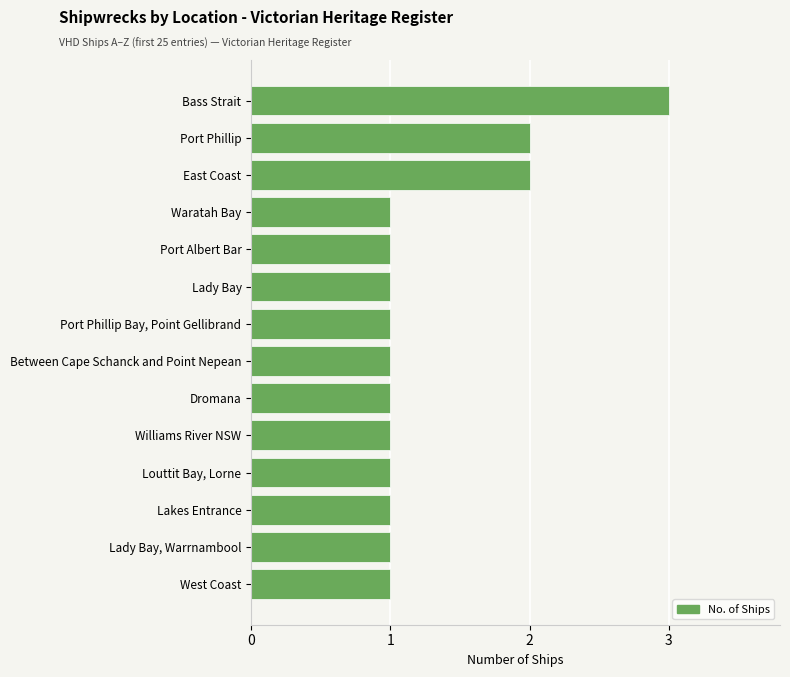

What is the difference between the second highest and second lowest values?

1